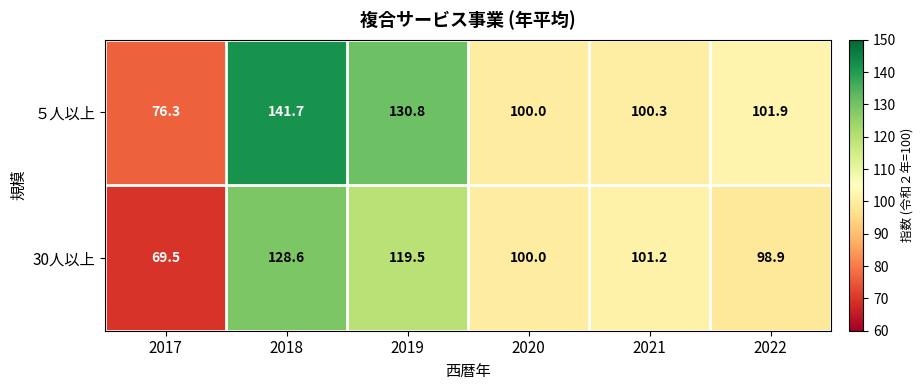

What is the total value across all series at 2022?

200.8